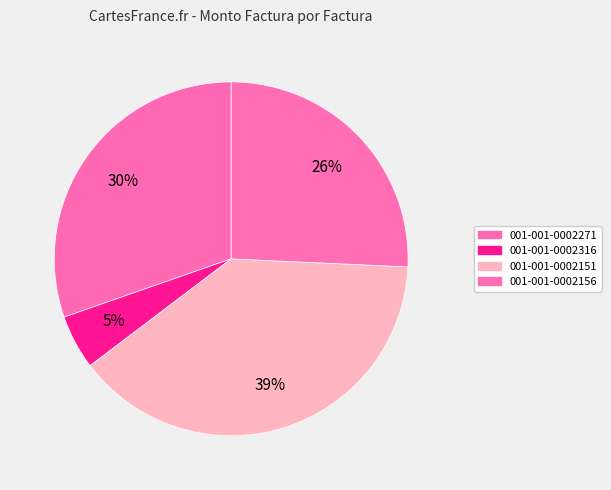

What is the smallest slice in the pie chart?

001-001-0002316